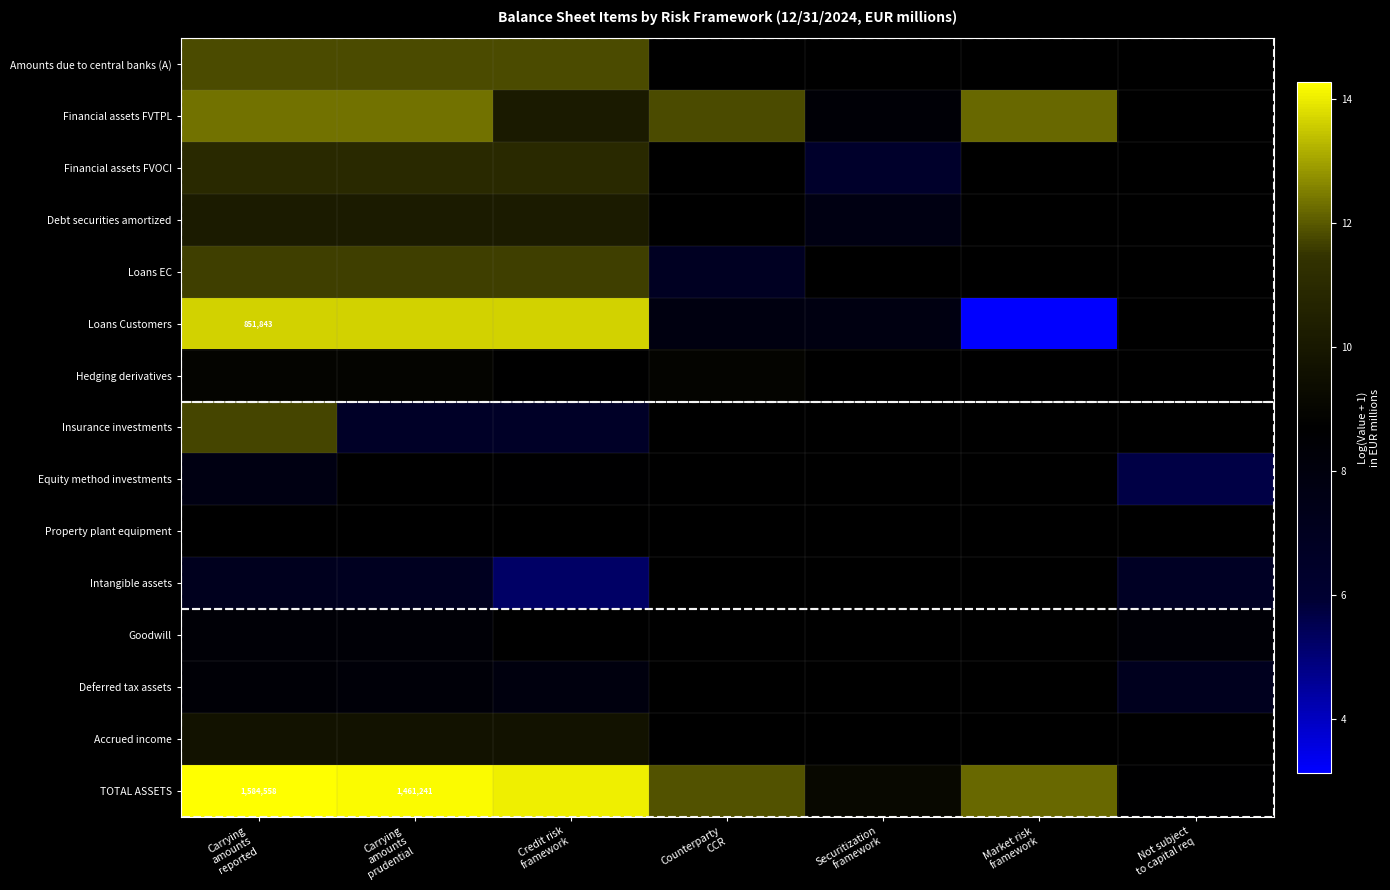

At which label does Debt securities amortized reach its peak?

Carrying amounts prudential